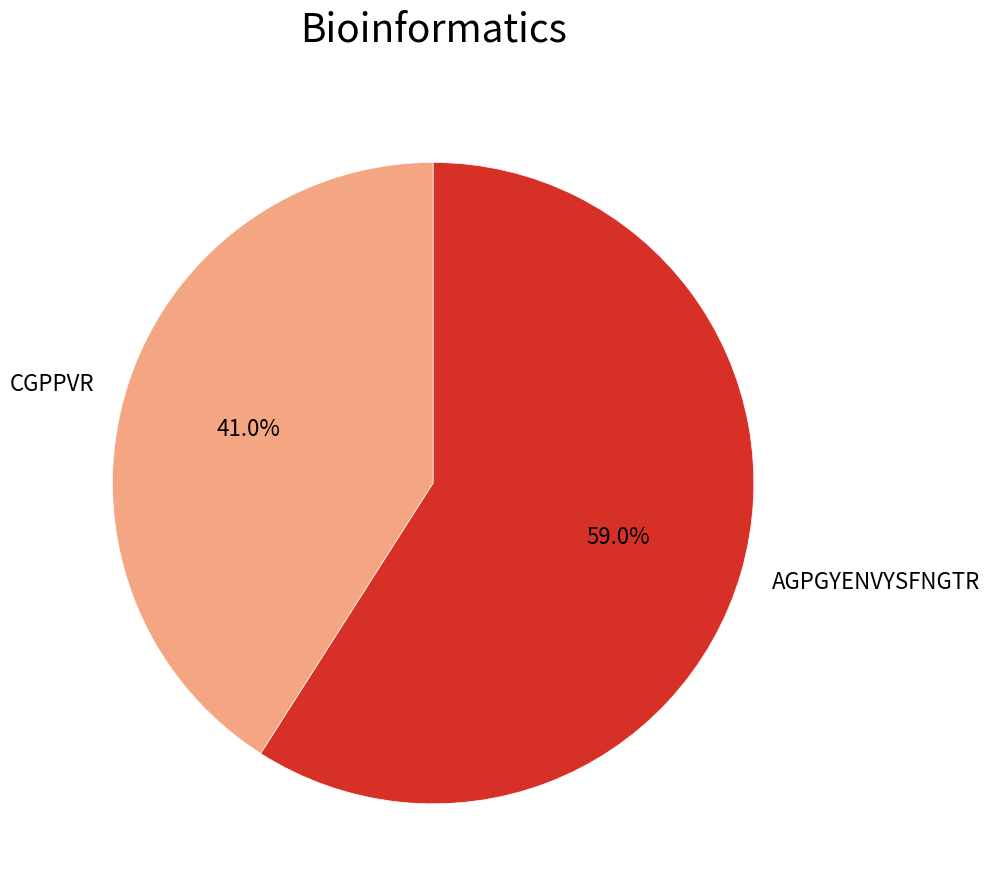

How many segments does this pie chart have?

2